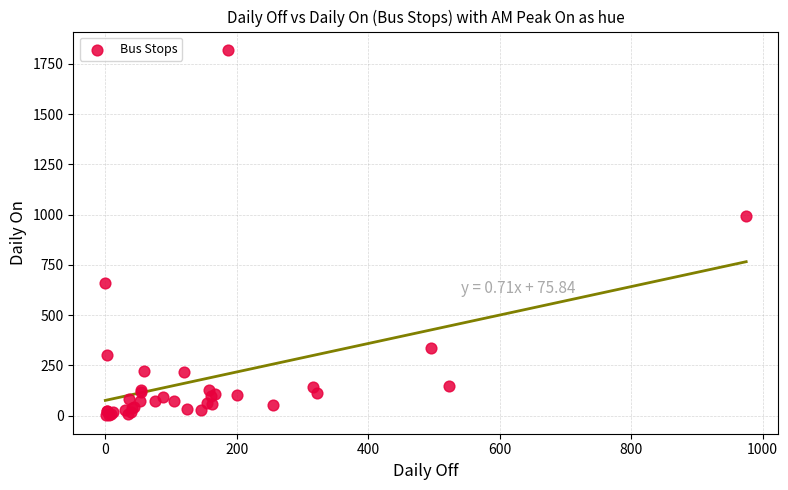

What Y value in the scatter plot is closest to 910?

994